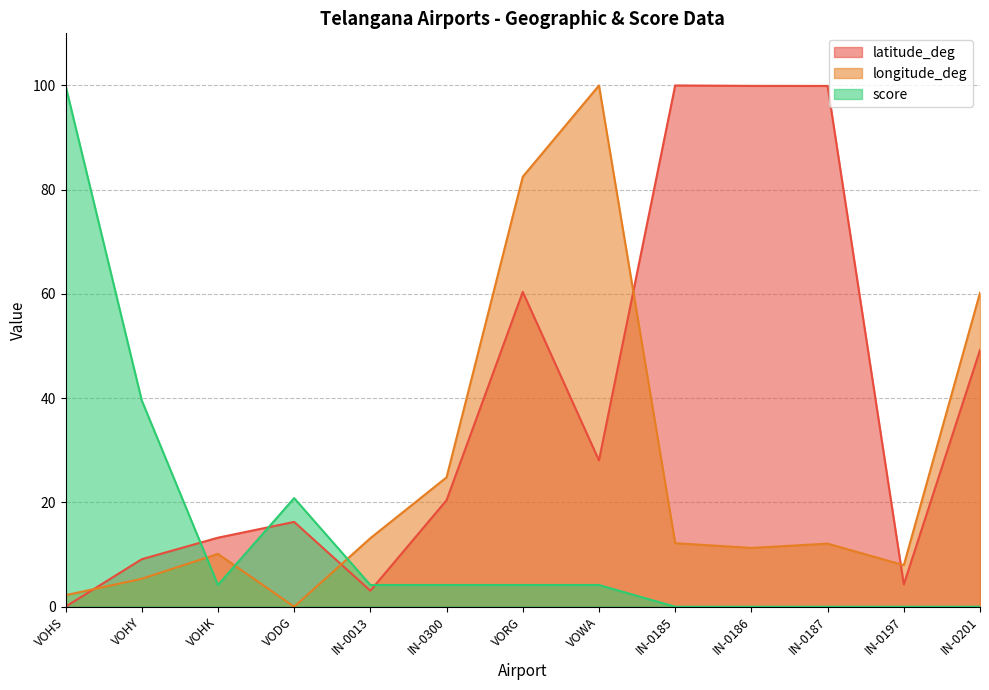

At which label does latitude_deg first exceed 20?

IN-0300